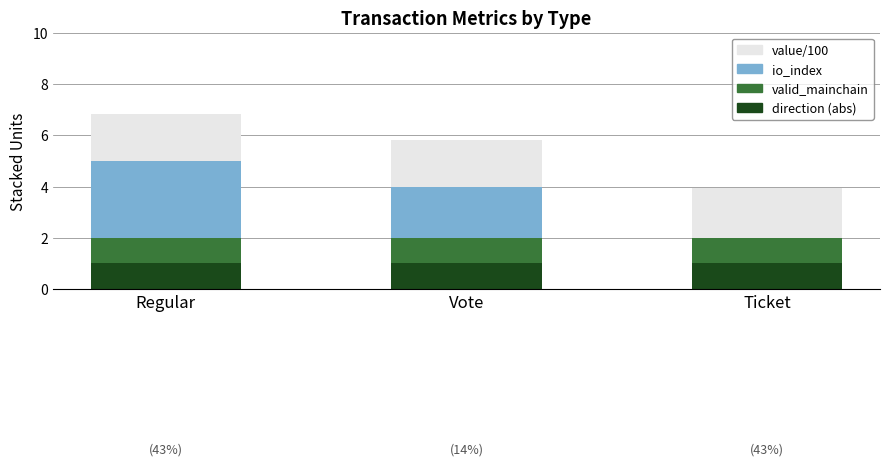

Reading right to left, what are the values for direction (abs)?

Ticket=1.0	Vote=1.0	Regular=1.0